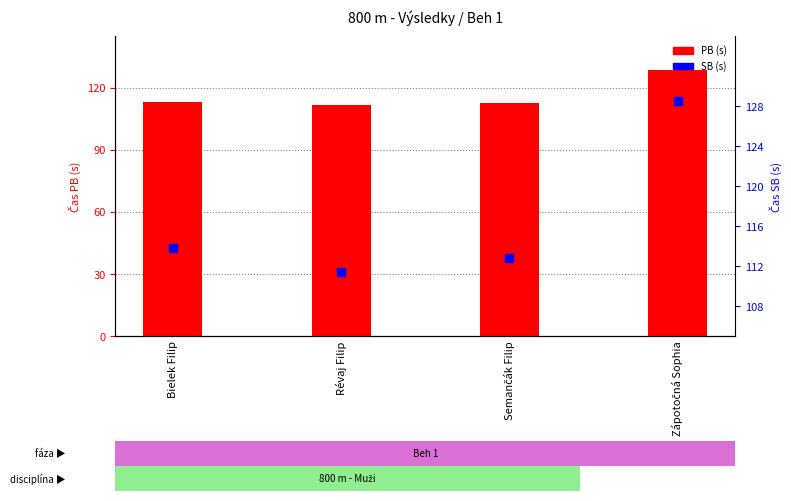

Which series has the widest spread of Y values?

PB (s)